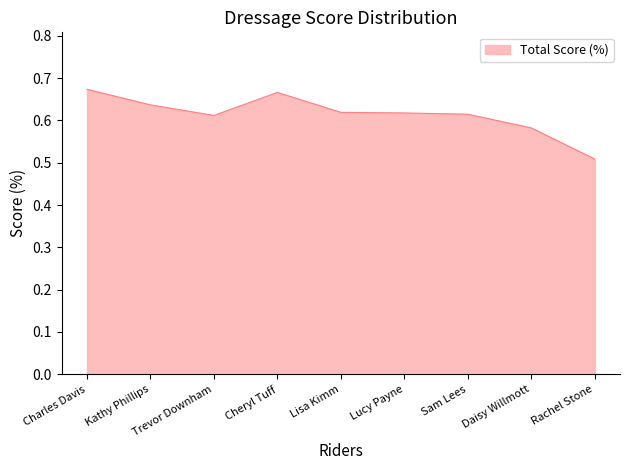

What position from the left is Kathy Phillips?

2